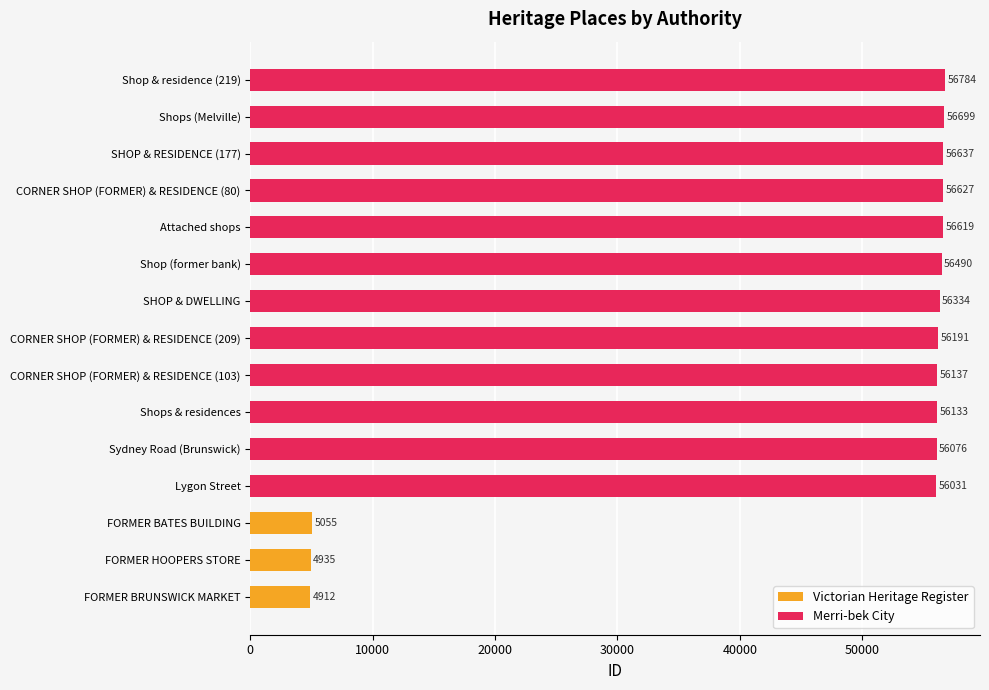

How many values are below 4935?

1